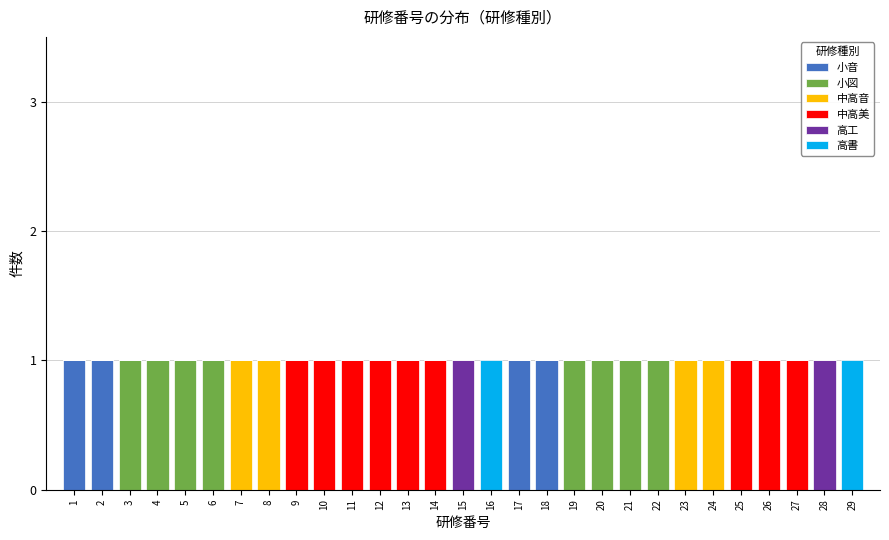

Is it true that 小音 equals -1 at 19?

False